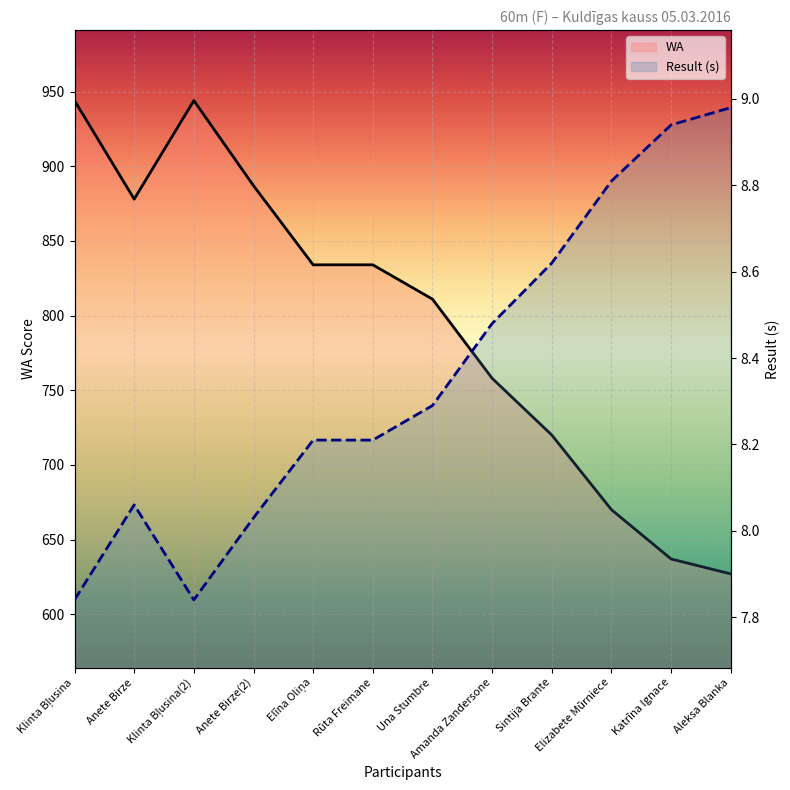

What position from the right is Elīna Oliņa?

8